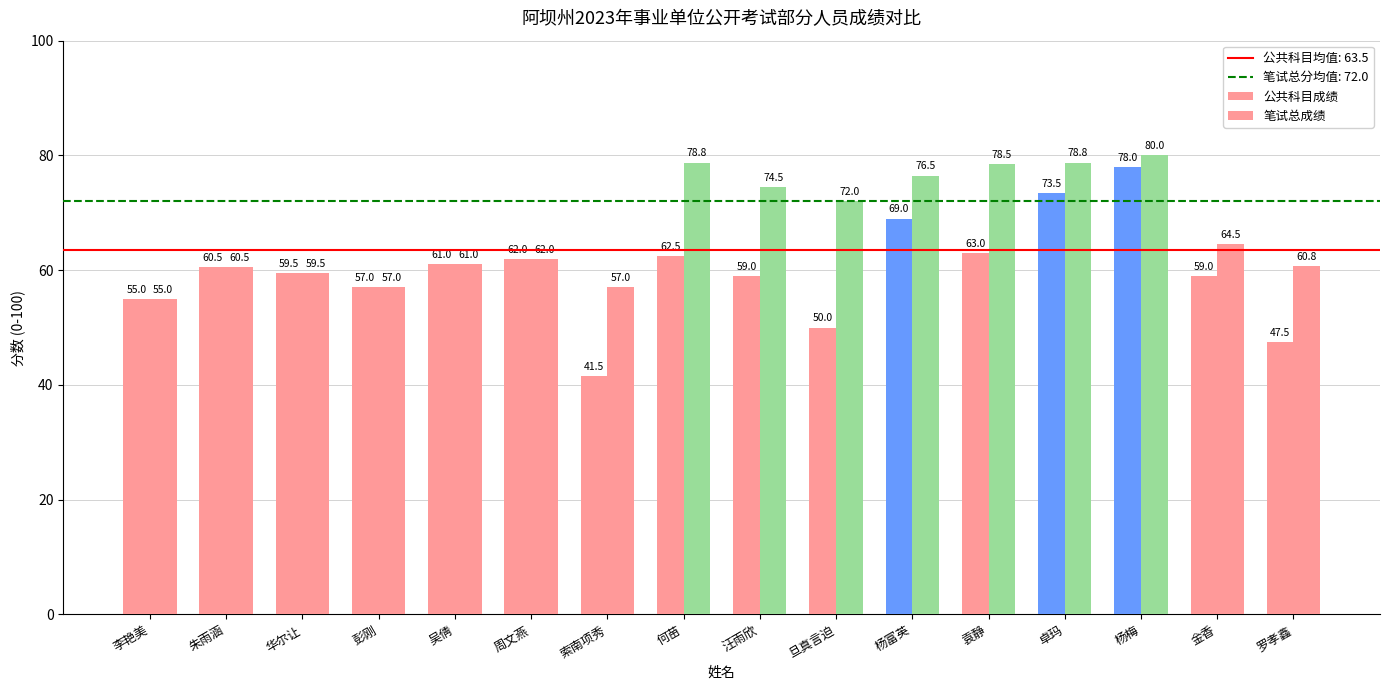

Count the number of categories in the chart.

16